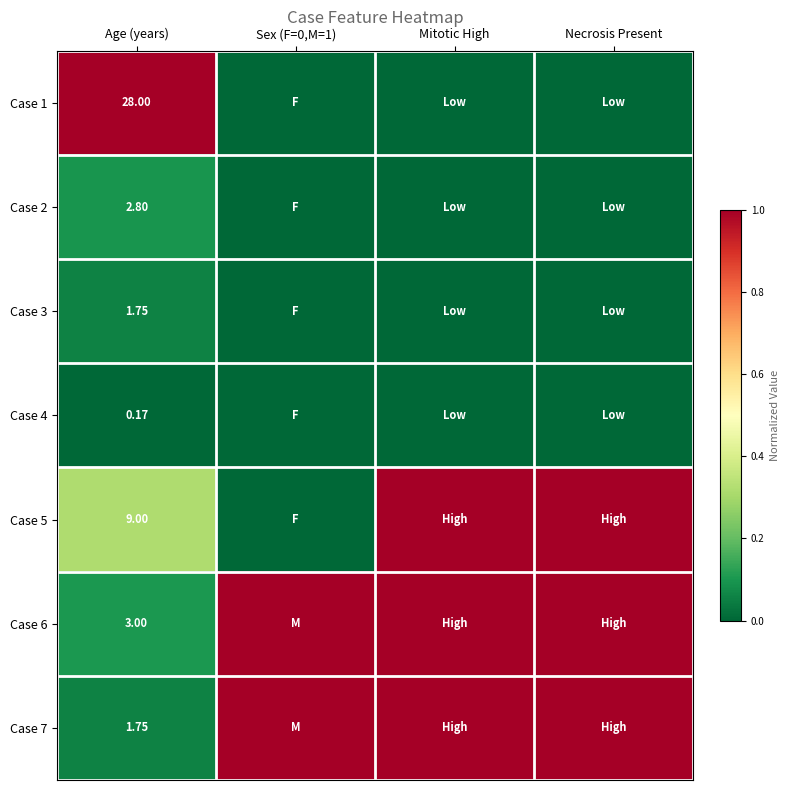

Which category has the lowest value across all series?

Sex (F=0,M=1)